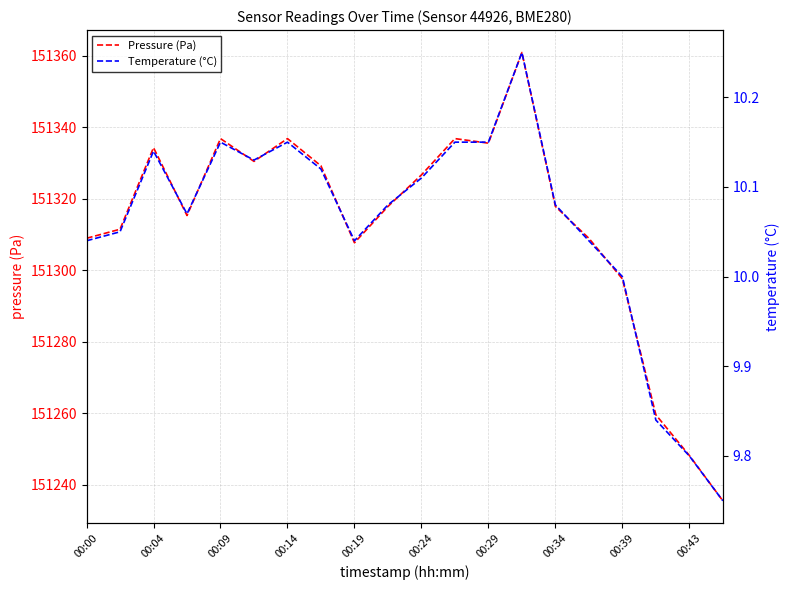

True or false: Pressure (Pa) has a value of 151307.7 at 00:19.

True